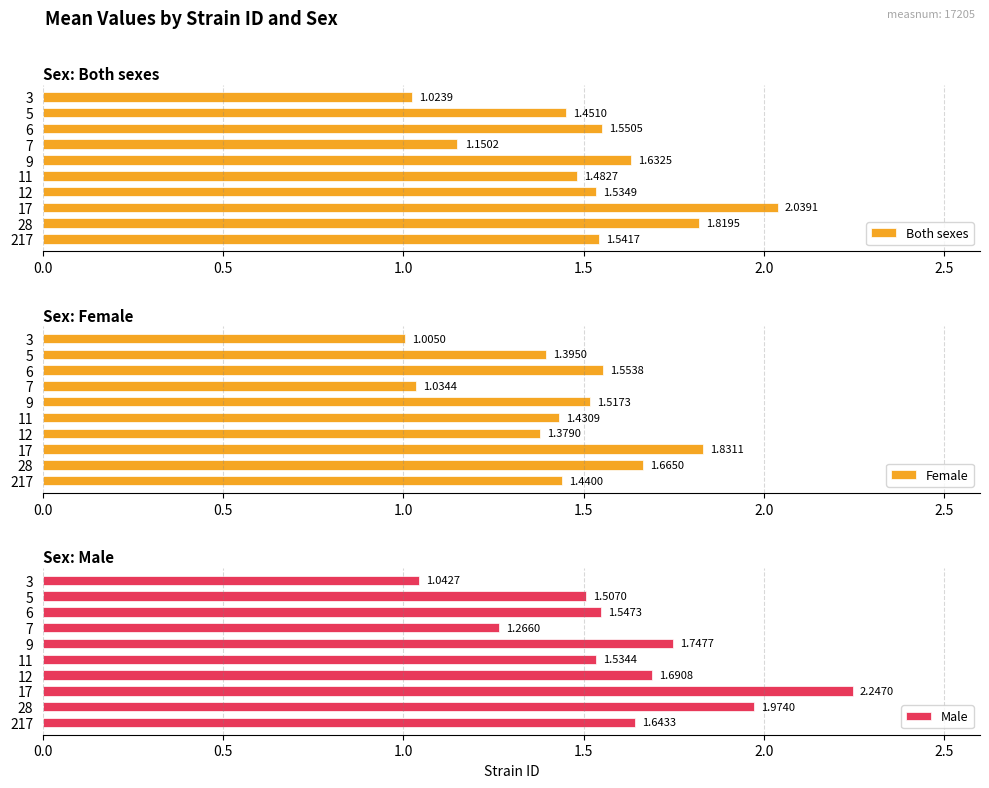

Rank the categories by Both sexes value from lowest to highest.

3, 7, 5, 11, 12, 217, 6, 9, 28, 17